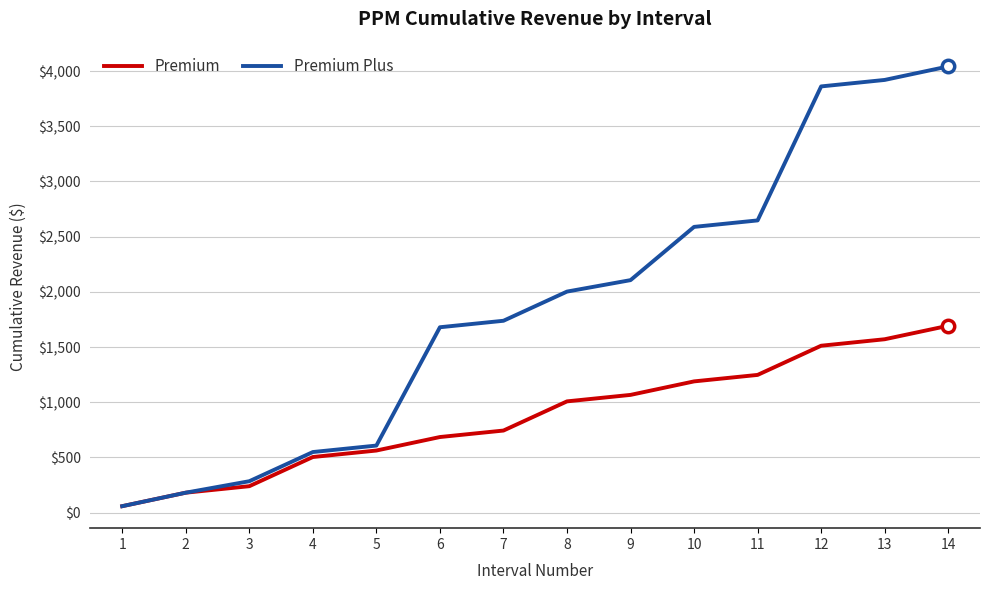

At which category is the sum across all series the highest?

14